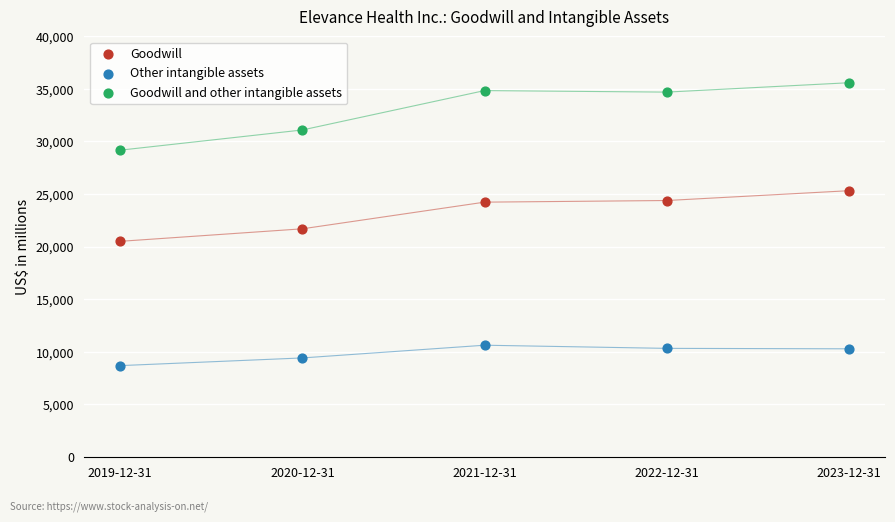

Which series has the largest Y range (max minus min)?

Goodwill and other intangible assets